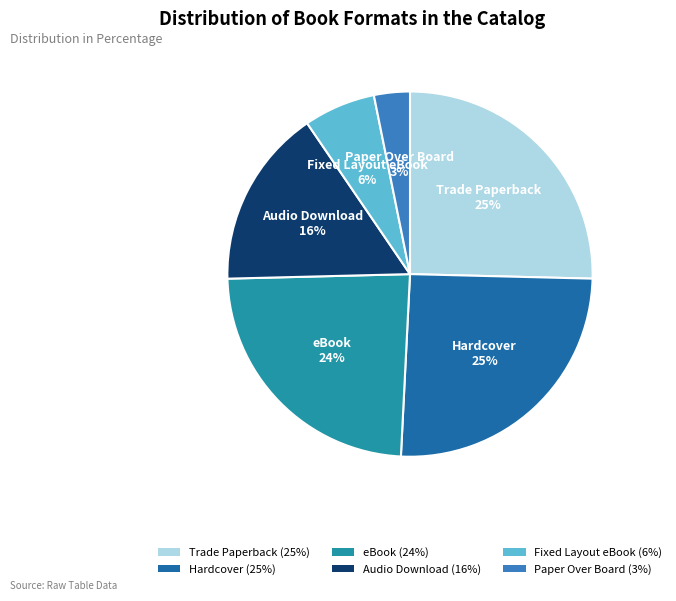

Is the sum of Audio Download and Paper Over Board greater than half?

No